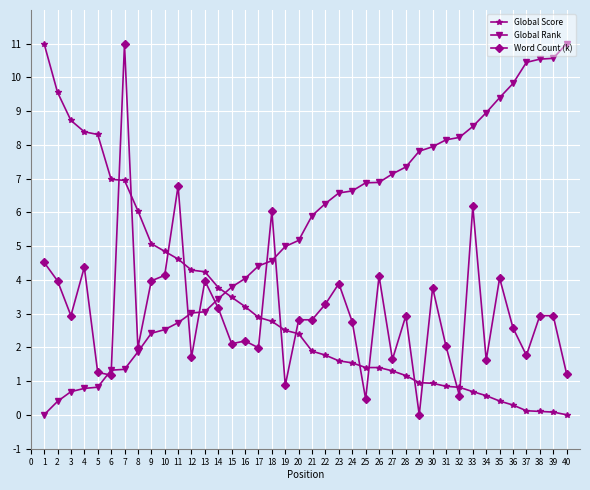

What is the difference between the highest and lowest values at 3?

8.0